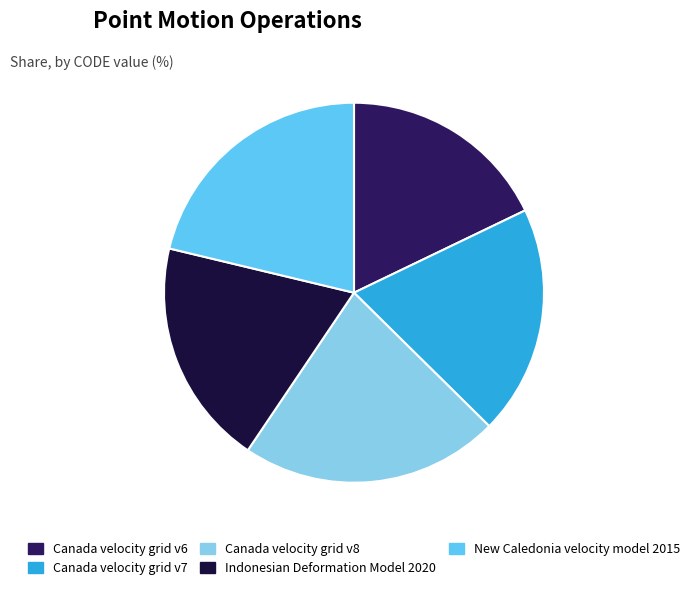

What is the largest slice in the pie chart?

Canada velocity grid v8